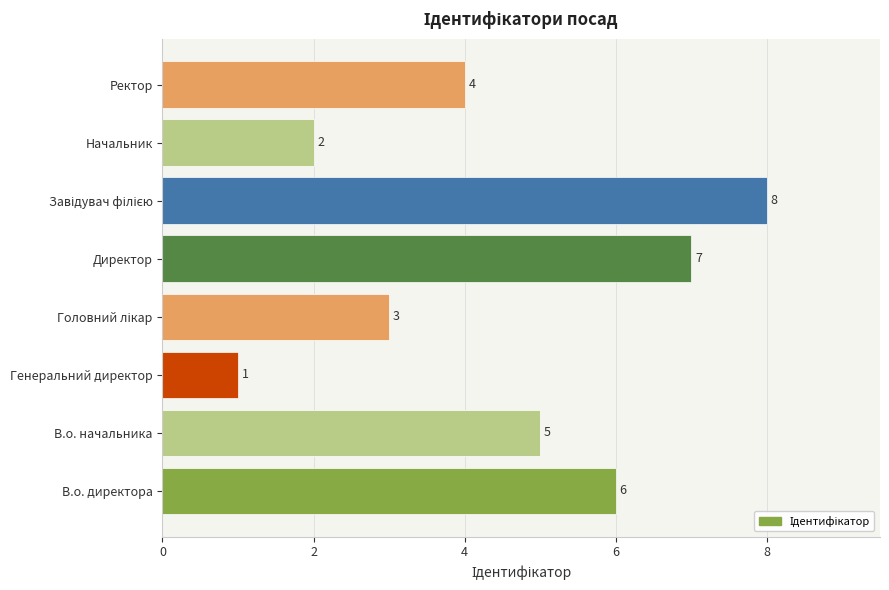

At which label is the value closest to 4?

Ректор